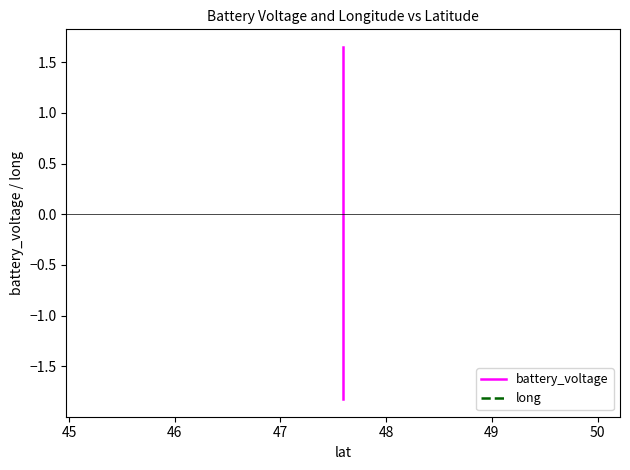

Does the chart have visible grid lines?

No